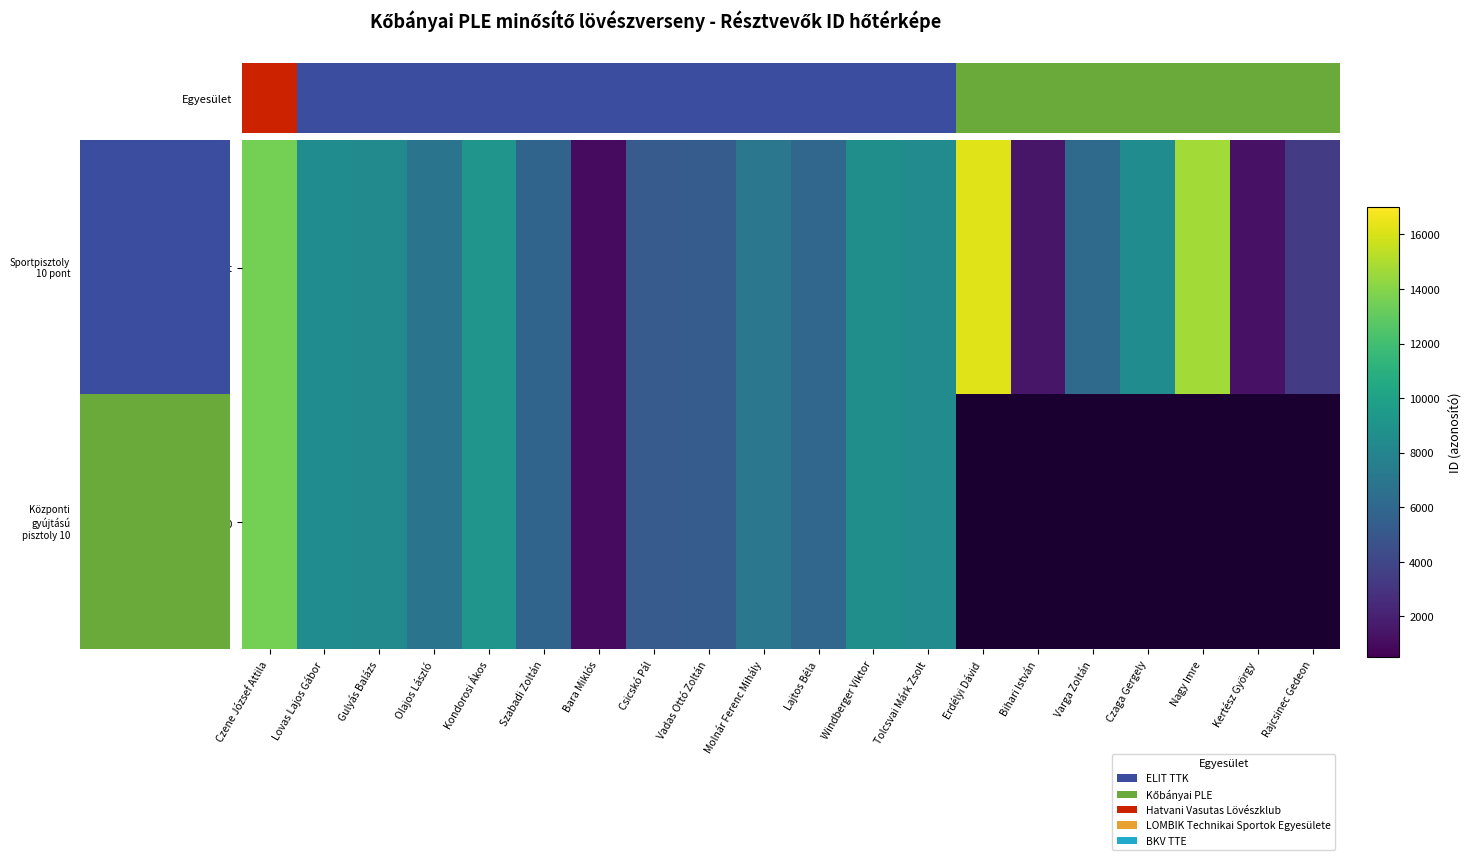

List the series in order of their peak value, highest first.

Sportpisztoly 10 pont, Központi gyújtású pisztoly 10